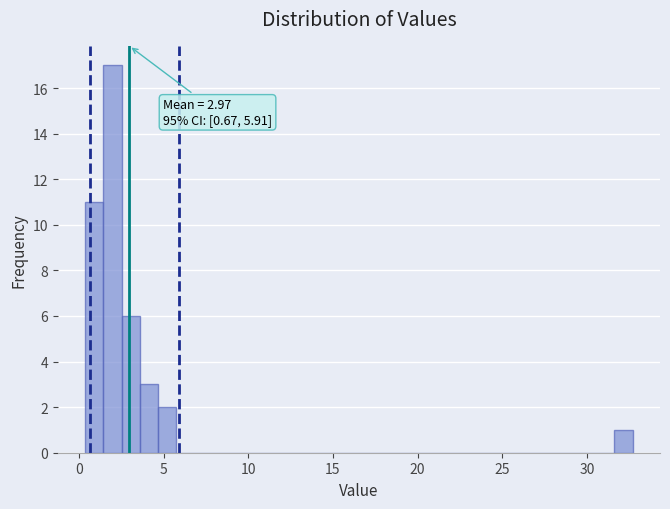

Around what value on the x-axis is the tallest bar? Give the approximate position of its centre, as read against the axis.

2.0